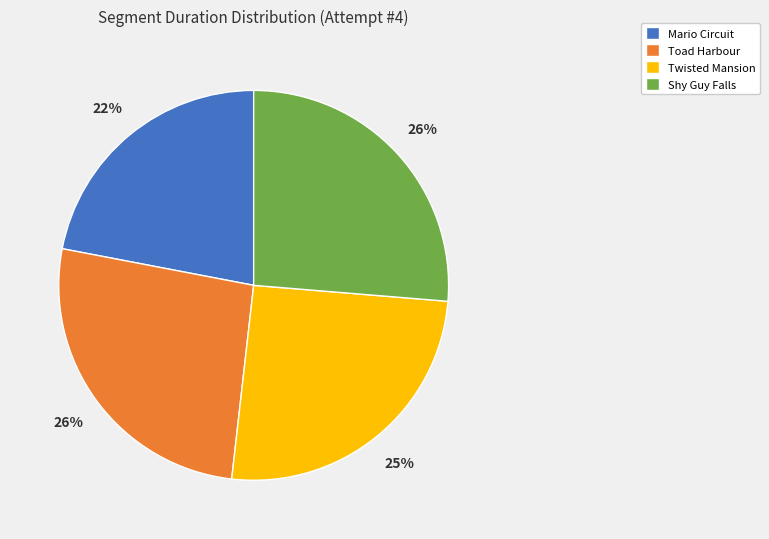

Does Twisted Mansion account for over 50% of the chart?

No